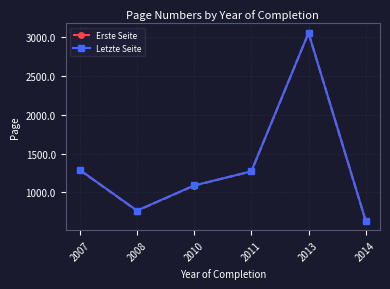

At how many categories does at least one series exceed 2886?

1